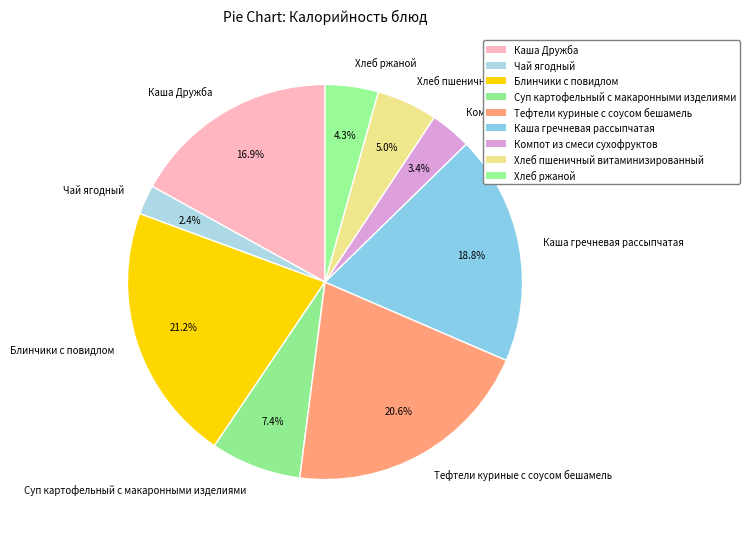

To the nearest percent, what portion does Чай ягодный represent?

2%